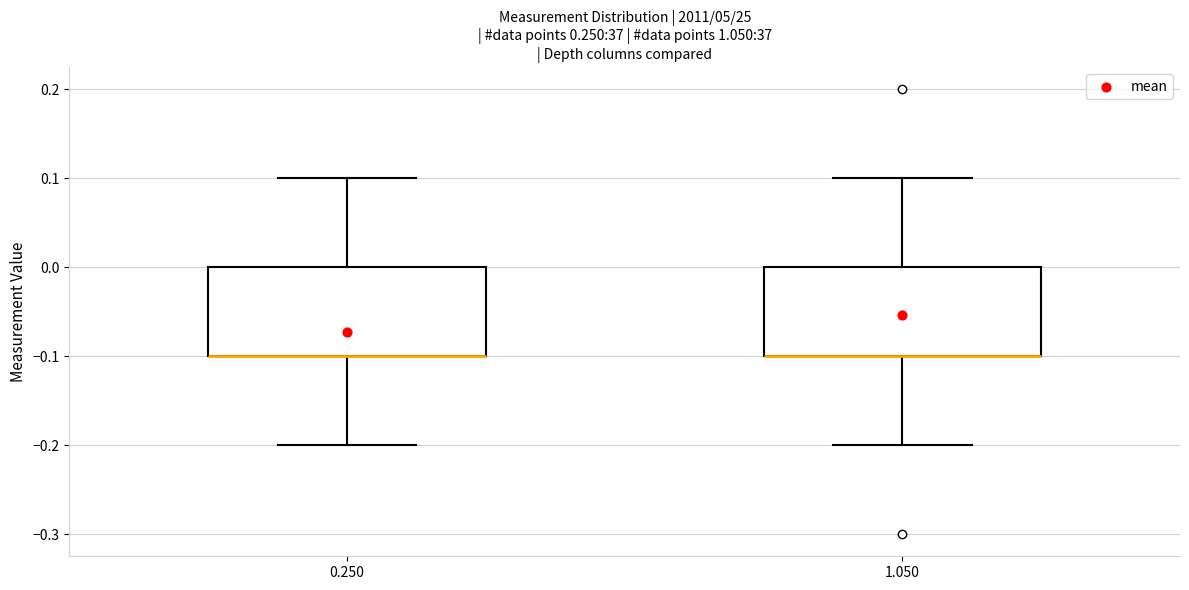

Where does the upper whisker of the box at x = 1.050 end on the y-axis? The values are not printed on the chart, so give them approximately, as read against the axis.

0.1